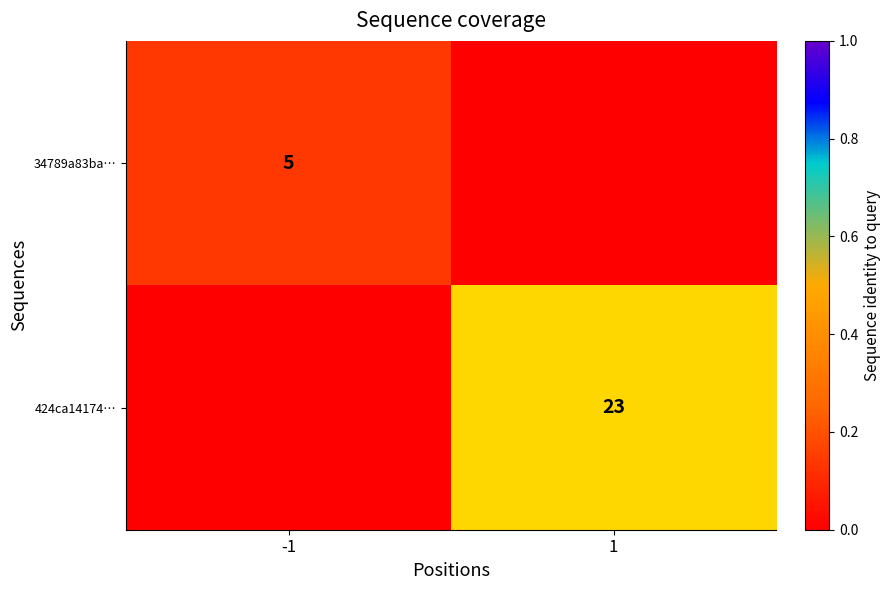

The value of 424ca14174… at 1 is 0.4. True or false?

False